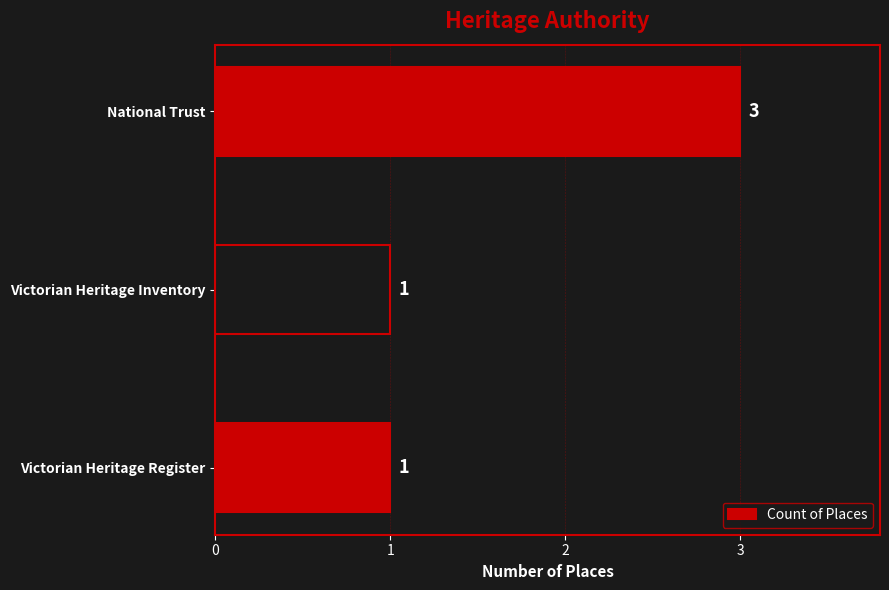

Which label corresponds to the largest value in the chart?

National Trust